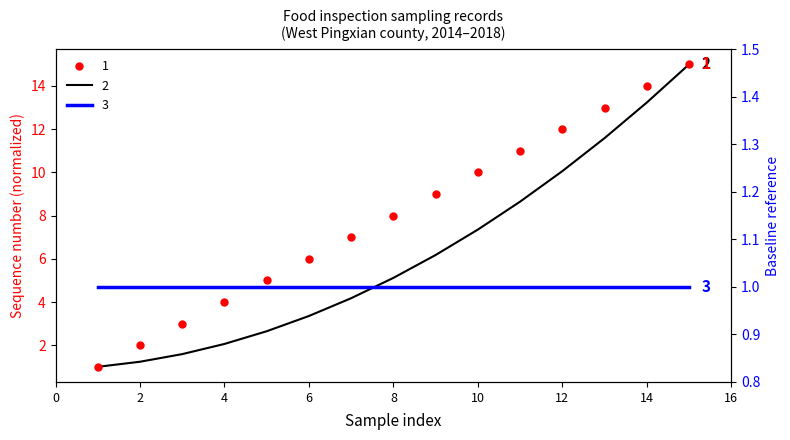

What is the difference between the second highest and minimum values in the Unqualified items per production year (line 1) series?

13.0